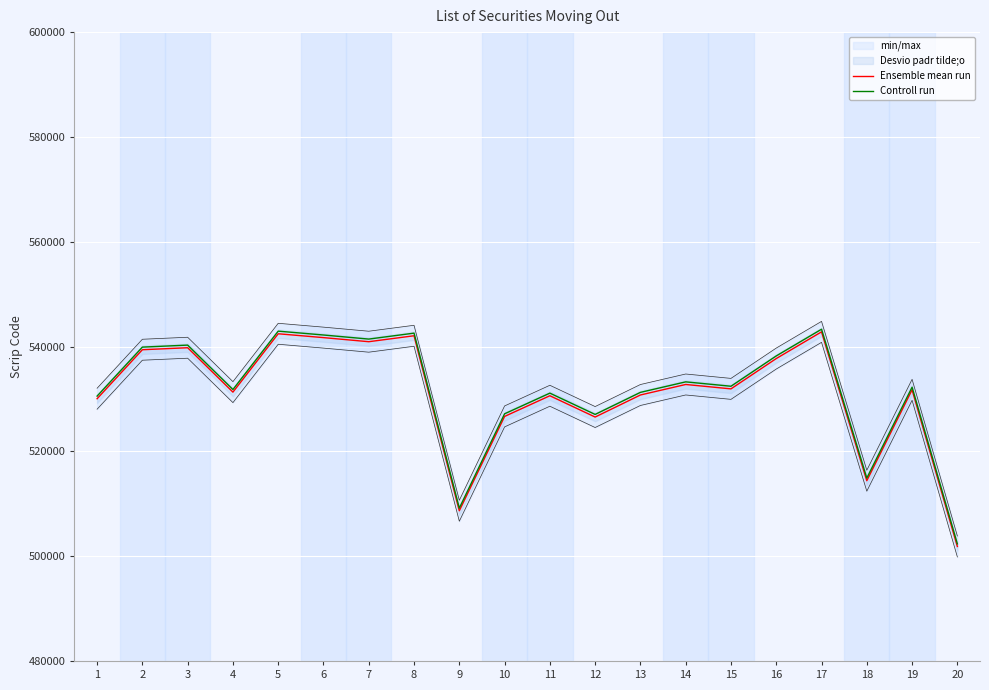

What is the difference between the Ensemble mean run values at 7 and 3?

1150